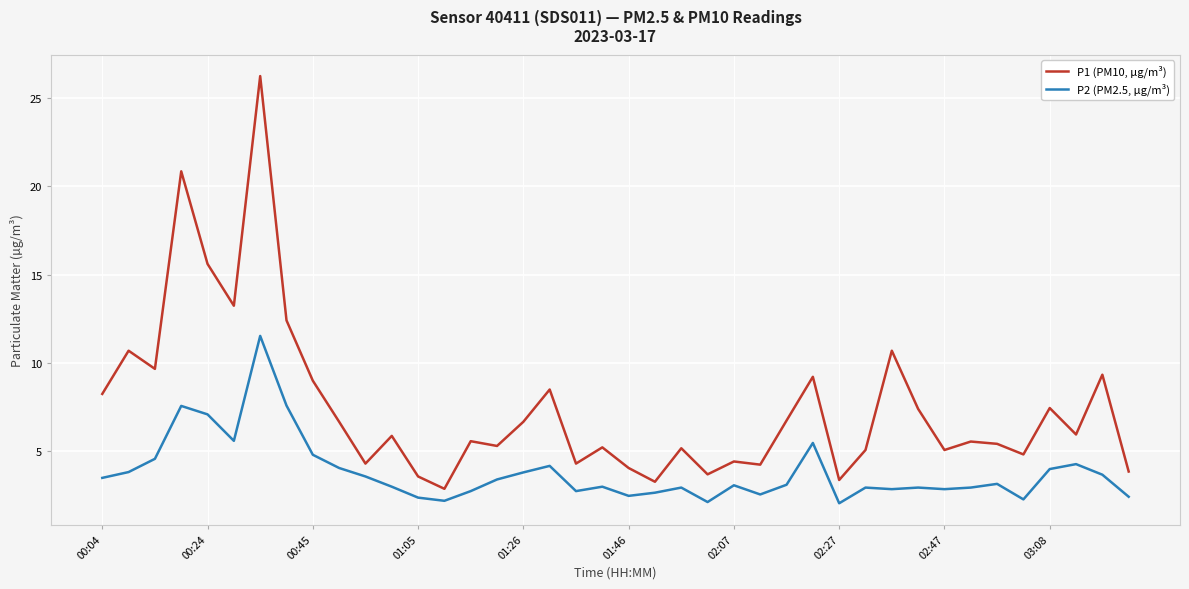

Which series has the largest total across all categories?

P1 (PM10, µg/m³)